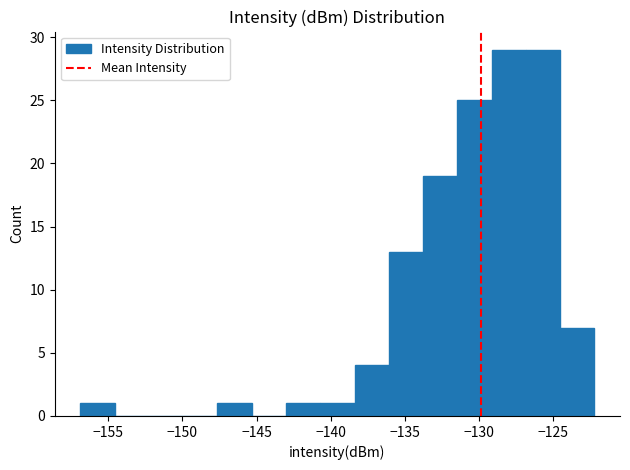

Reading left to right, transcribe this chart: for each bar, give the range it covers on the x-axis and its height. Neither the bar edges nor the heights are printed on the chart, so give them approximately, as read against the axes.

-157.0 to -154.5: 1
-154.5 to -152.5: 0
-152.5 to -150.0: 0
-150.0 to -147.5: 0
-147.5 to -145.5: 1
-145.5 to -143.0: 0
-143.0 to -140.5: 1
-140.5 to -138.5: 1
-138.5 to -136.0: 4
-136.0 to -134.0: 13
-134.0 to -131.5: 19
-131.5 to -129.0: 25
-129.0 to -127.0: 29
-127.0 to -124.5: 29
-124.5 to -122.0: 7